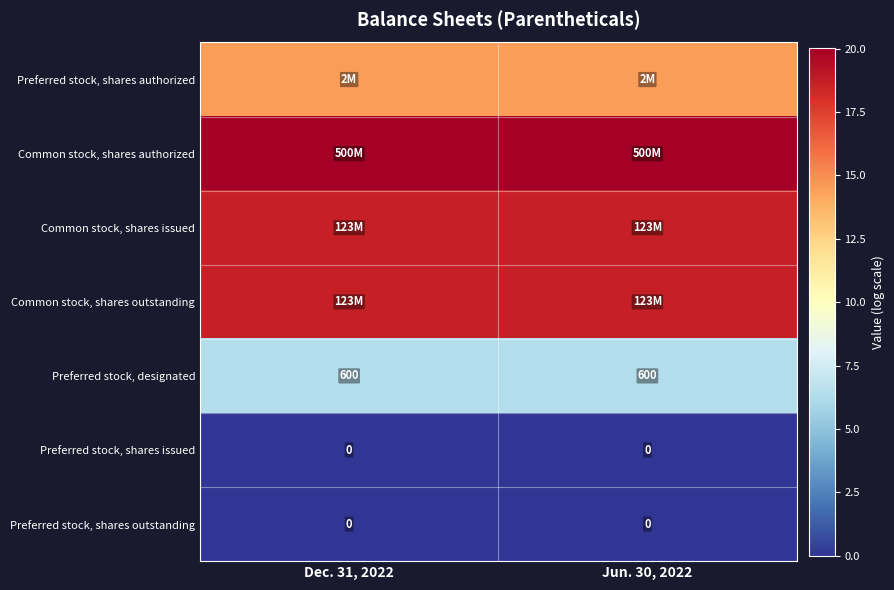

Is it true that Common stock, shares authorized equals 35.5 at Jun. 30, 2022?

False